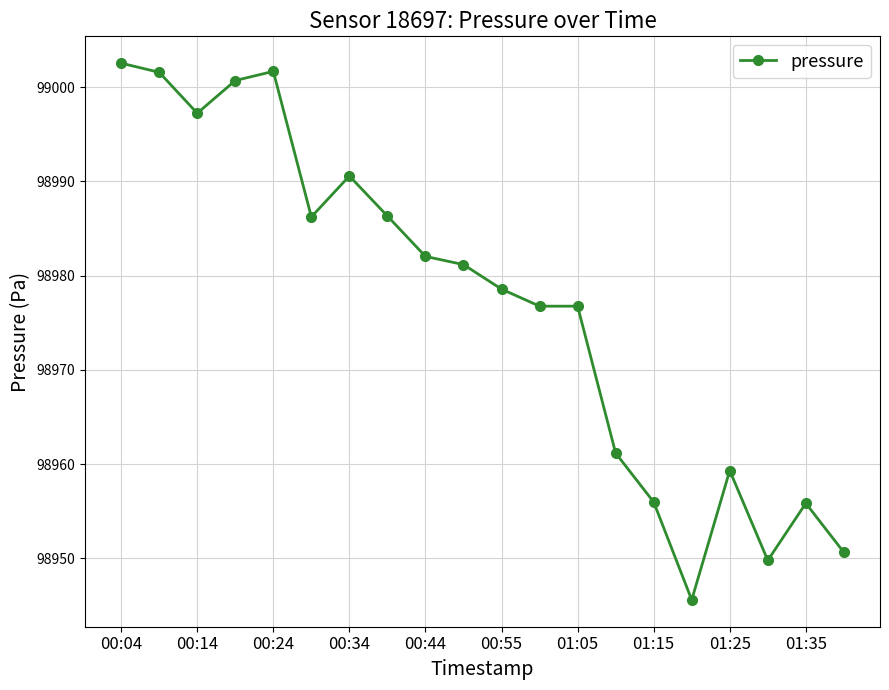

What is the average value?

98977.0